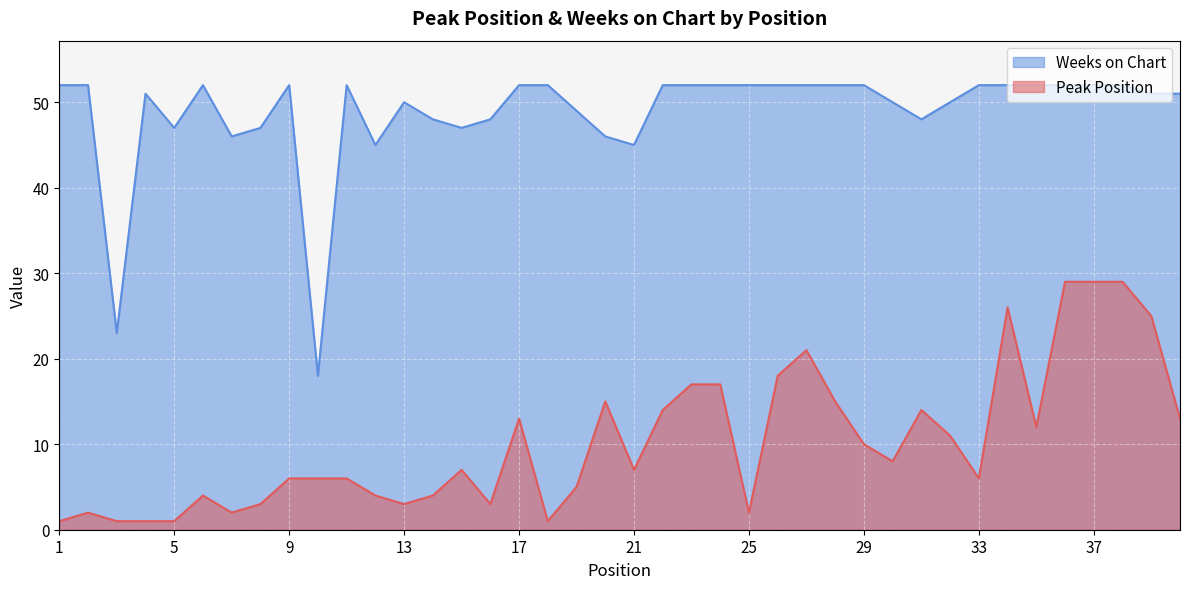

True or false: Weeks on Chart and Peak Position intersect in this chart.

False